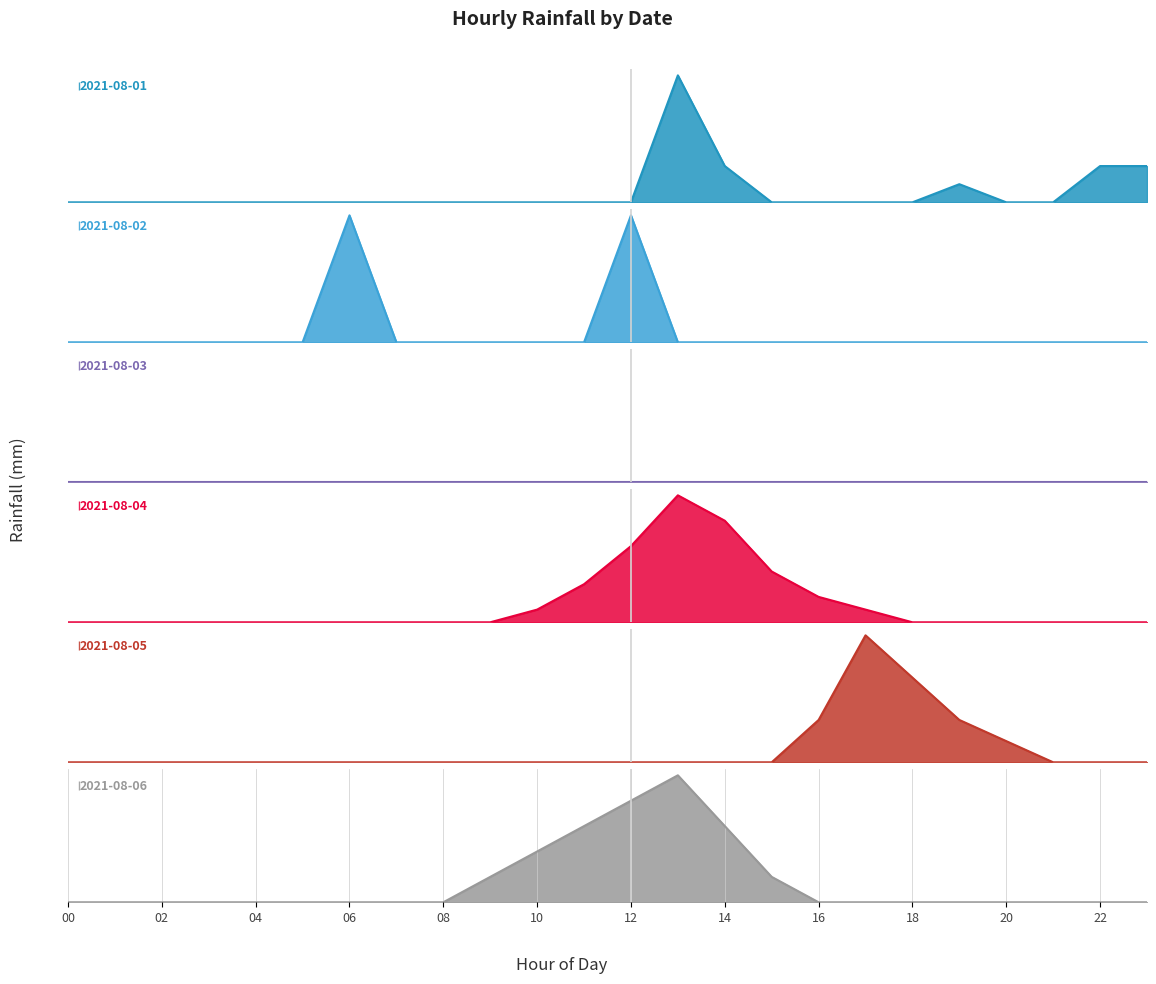

Between which two adjacent categories do 2021-08-06 and 2021-08-05 first intersect?

15 and 16